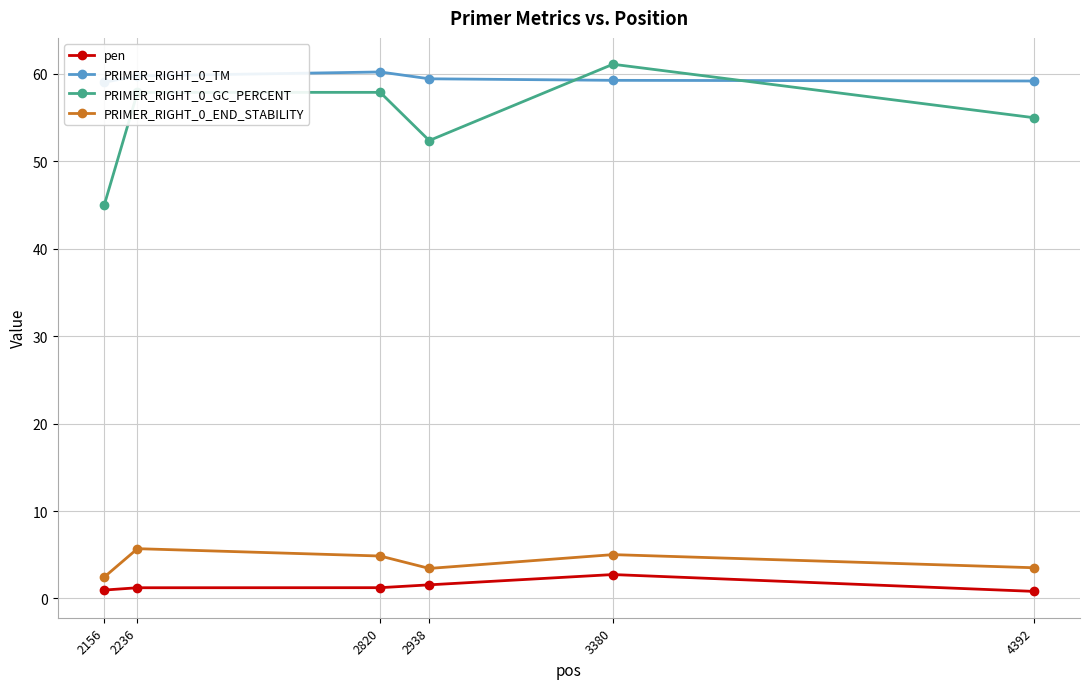

At which category does pen reach its first local peak?

3380